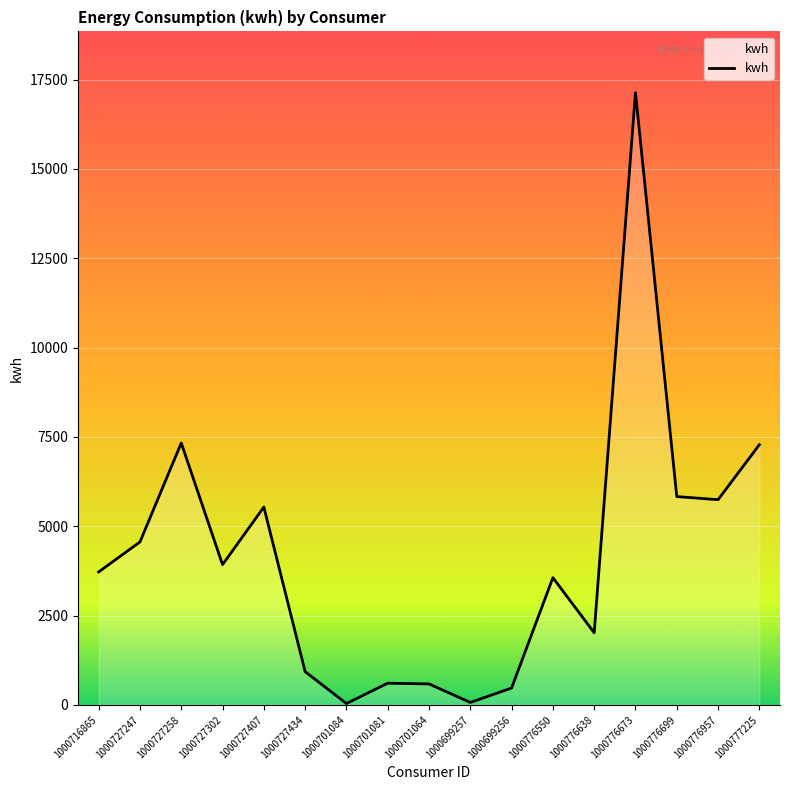

How many categories are shown in the chart?

17